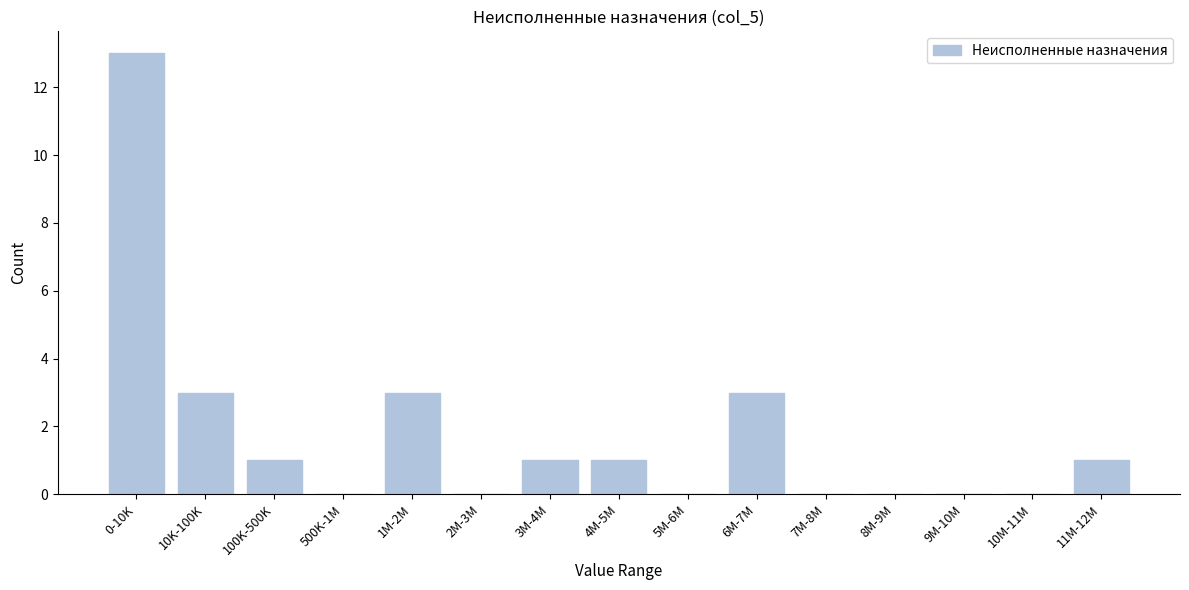

Reading left to right, extract all data points from this chart.

0-10K=13	10K-100K=3	100K-500K=1	500K-1M=0	1M-2M=3	2M-3M=0	3M-4M=1	4M-5M=1	5M-6M=0	6M-7M=3	7M-8M=0	8M-9M=0	9M-10M=0	10M-11M=0	11M-12M=1